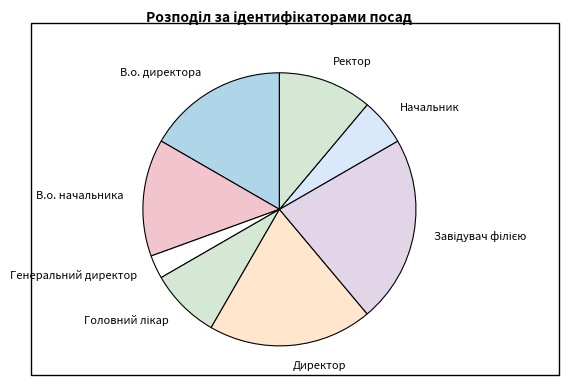

Is the sum of В.о. директора and В.о. начальника greater than half?

No